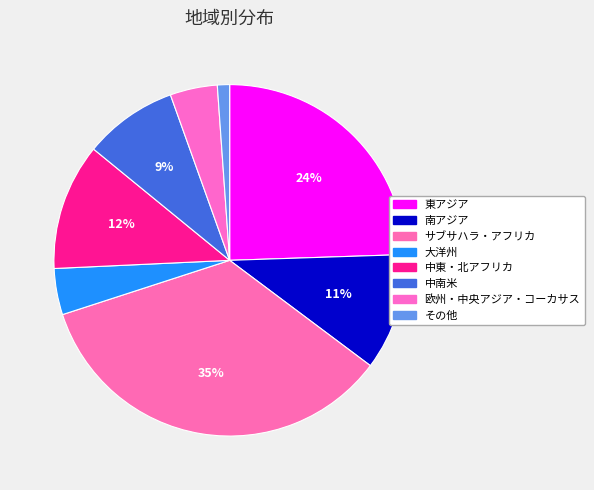

What is the largest slice in the pie chart?

サブサハラ・アフリカ